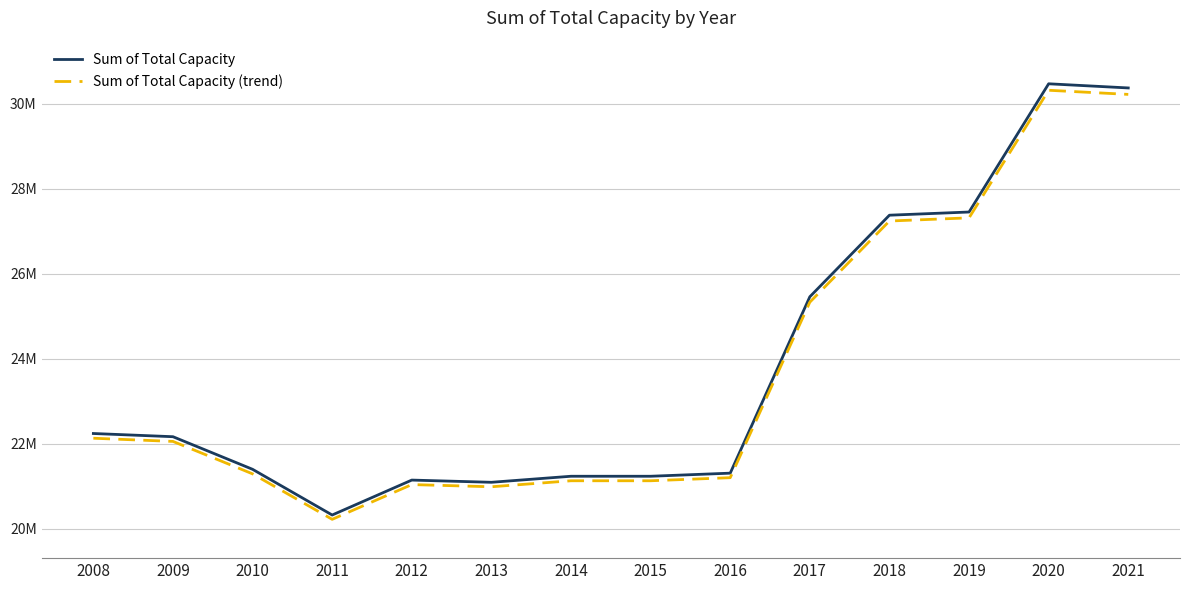

What are all the series names shown in the legend?

Sum of Total Capacity, Sum of Total Capacity (trend)